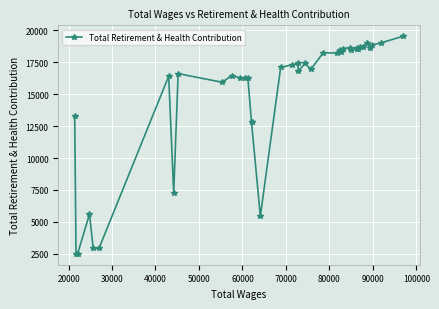

Does the chart display data point markers on the line(s)?

Yes